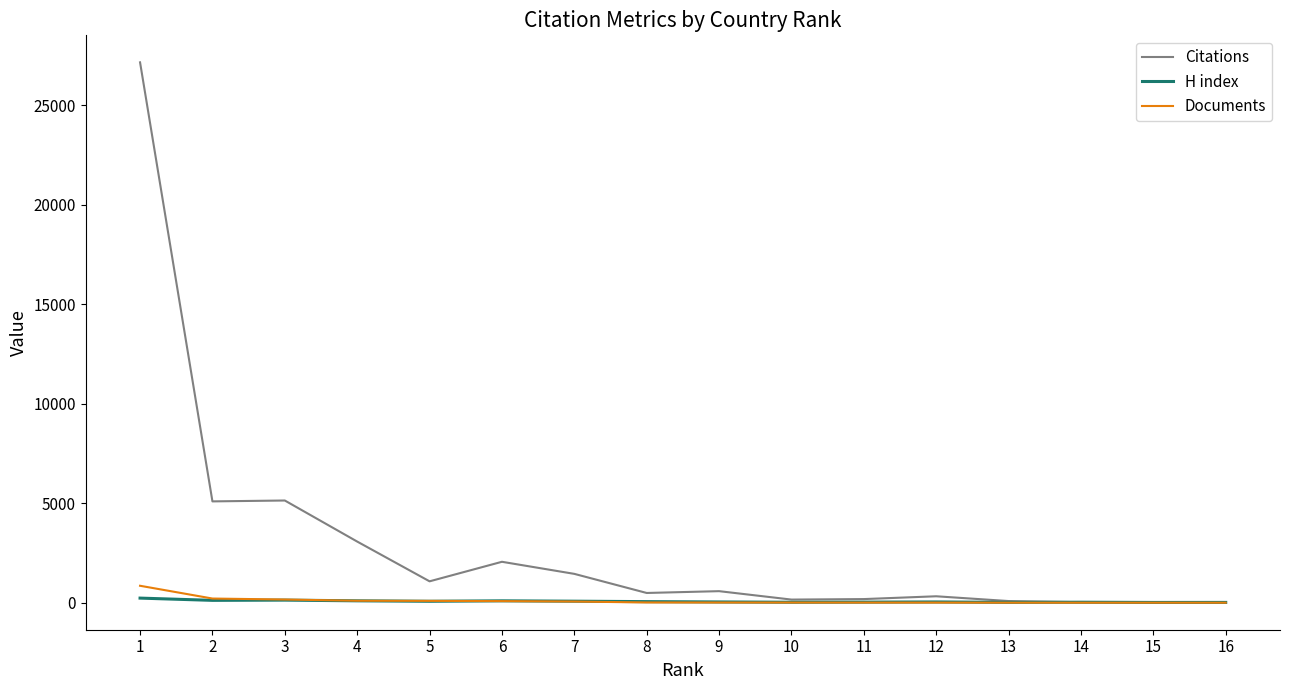

The Citations series shows 3073 at 4. True or false?

True